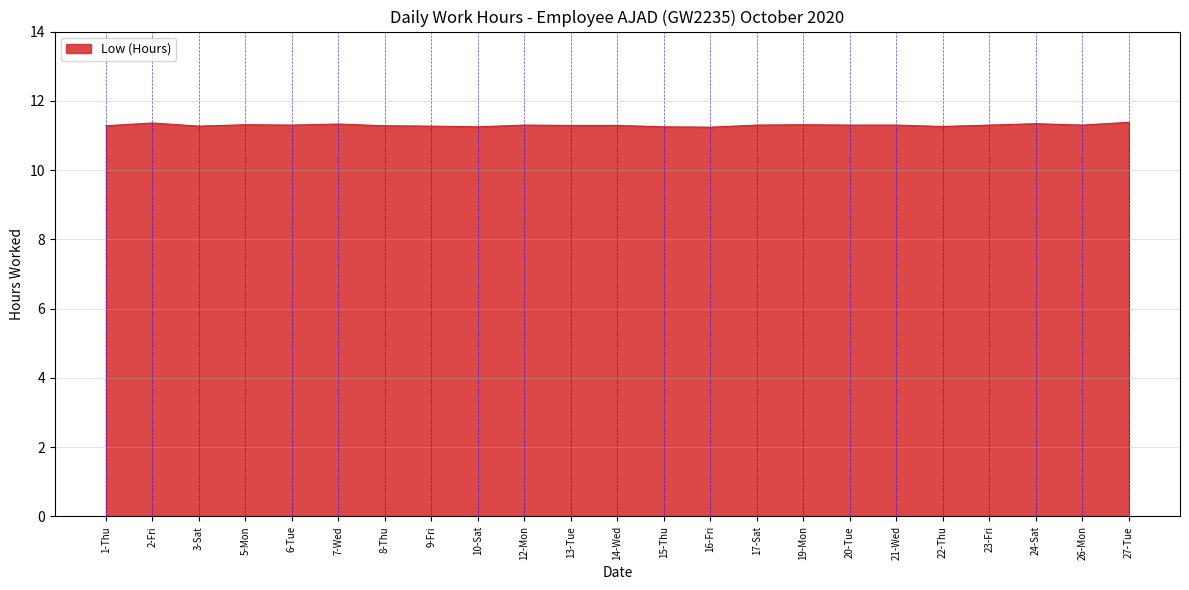

The value at 24-Sat is 11.3. True or false?

True